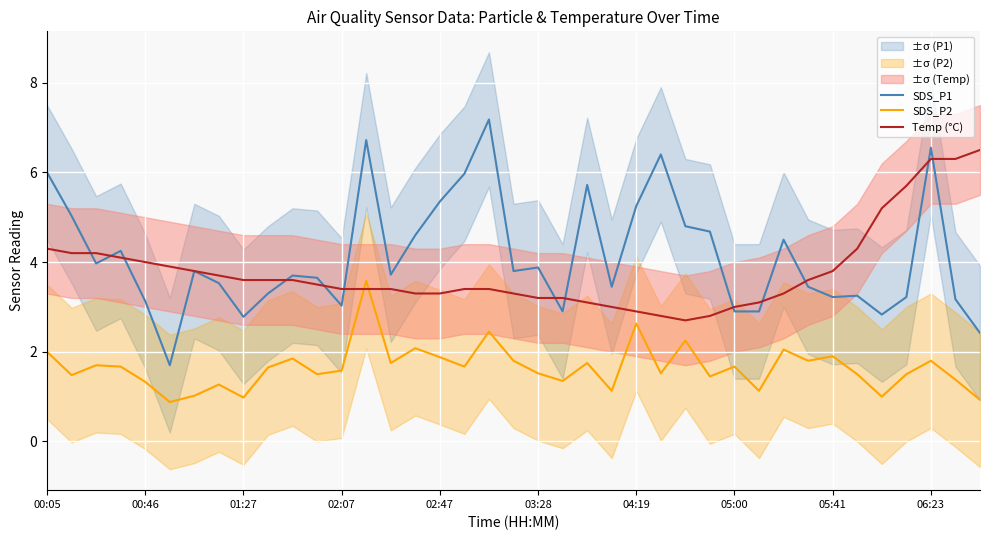

How many values in the SDS_P1 series exceed 3?

32